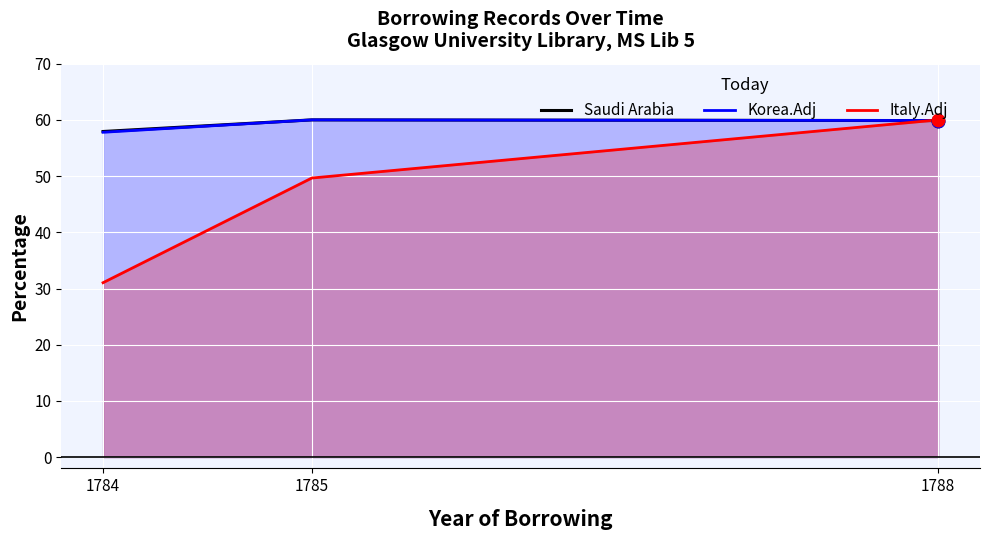

Is the value of Italy.Adj at 1784 greater than the value of Saudi Arabia at 1785?

No